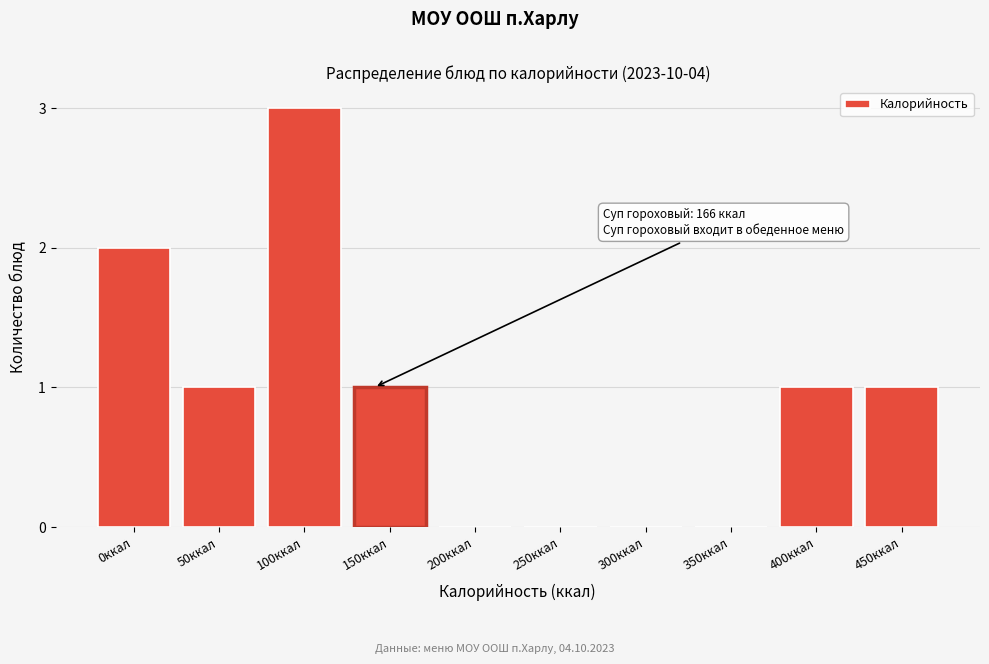

Reading left to right, extract all data points from this chart.

0ккал=2	50ккал=1	100ккал=3	150ккал=1	200ккал=0	250ккал=0	300ккал=0	350ккал=0	400ккал=1	450ккал=1